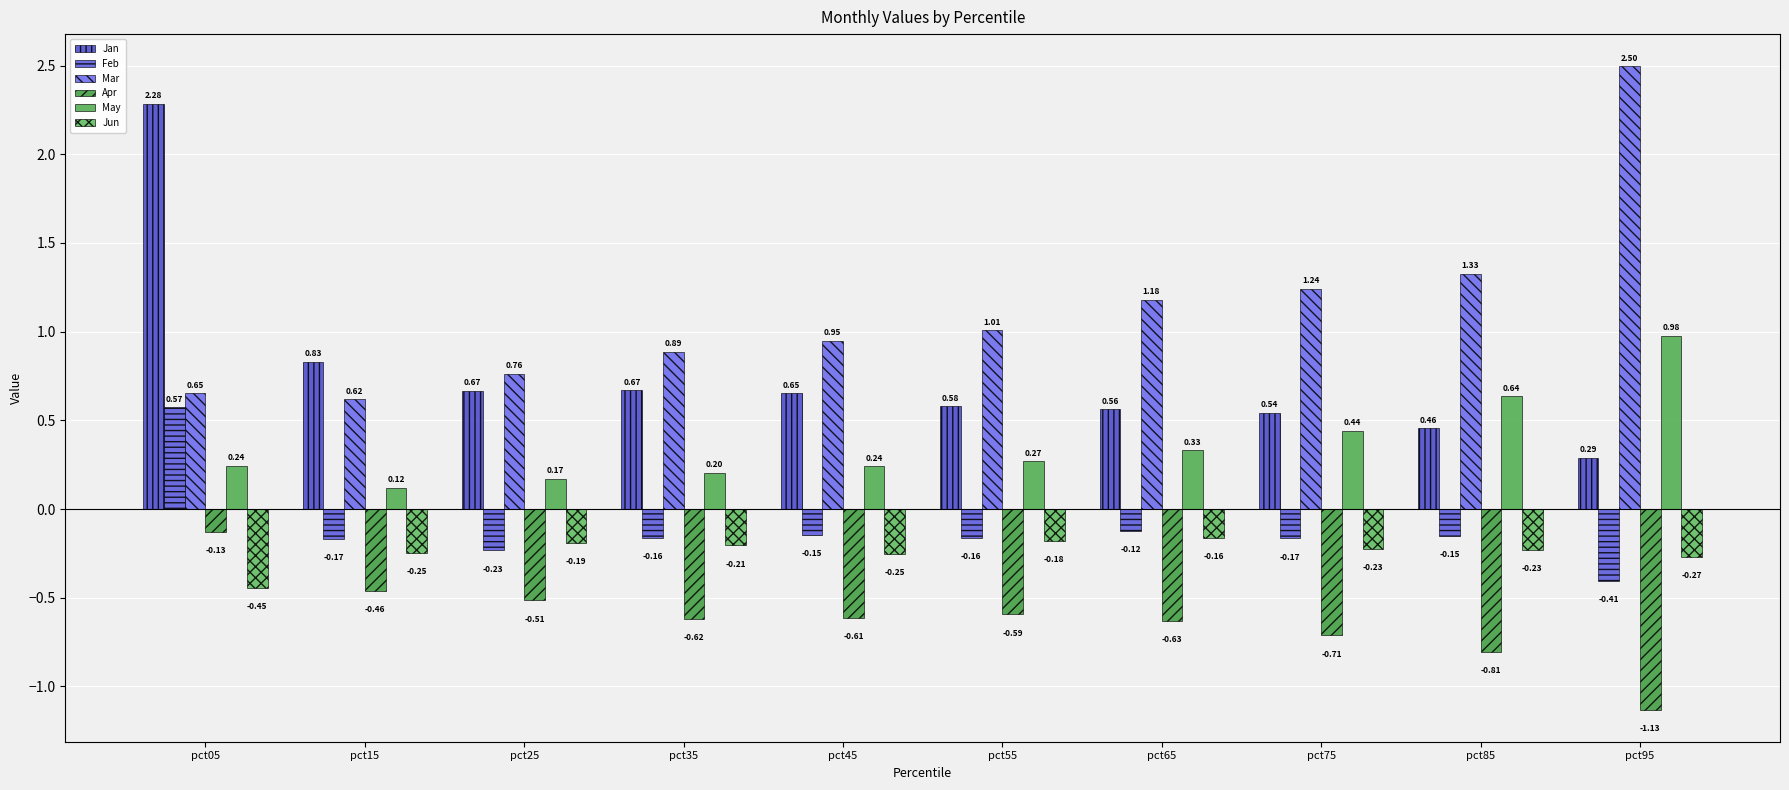

What is the average value of the Apr series?

-0.6